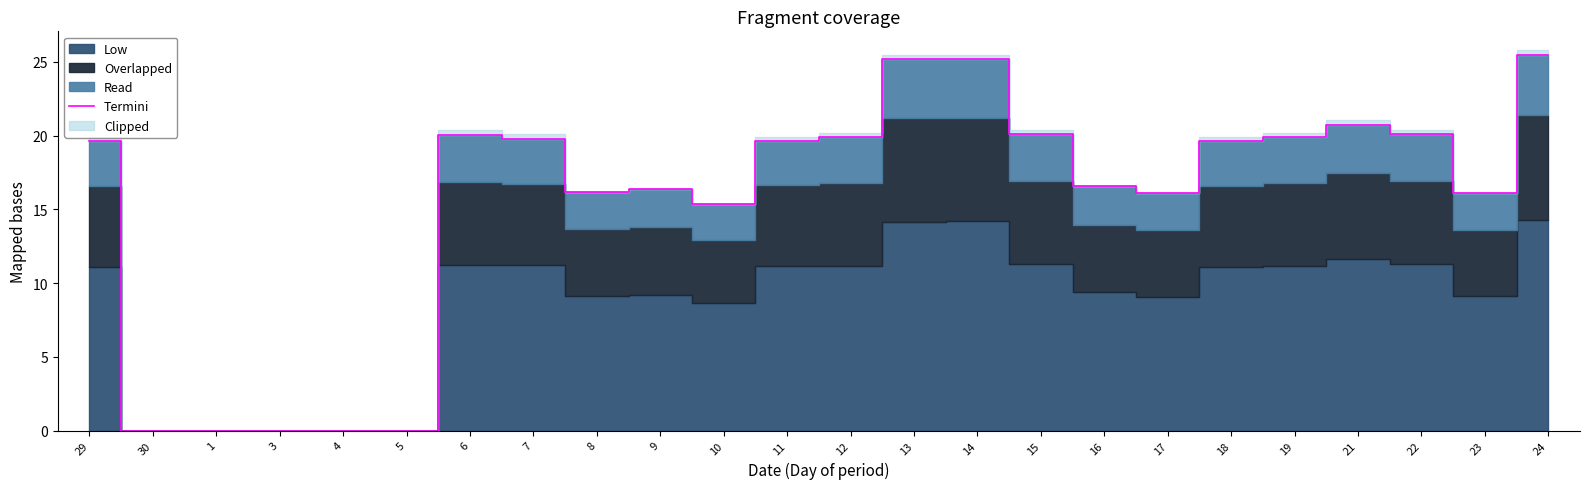

Which category has the lowest value across all series?

30